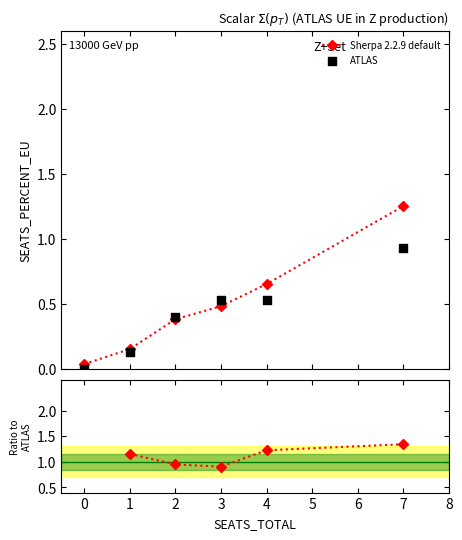

Which series has the largest total across all categories?

Sherpa 2.2.9 default